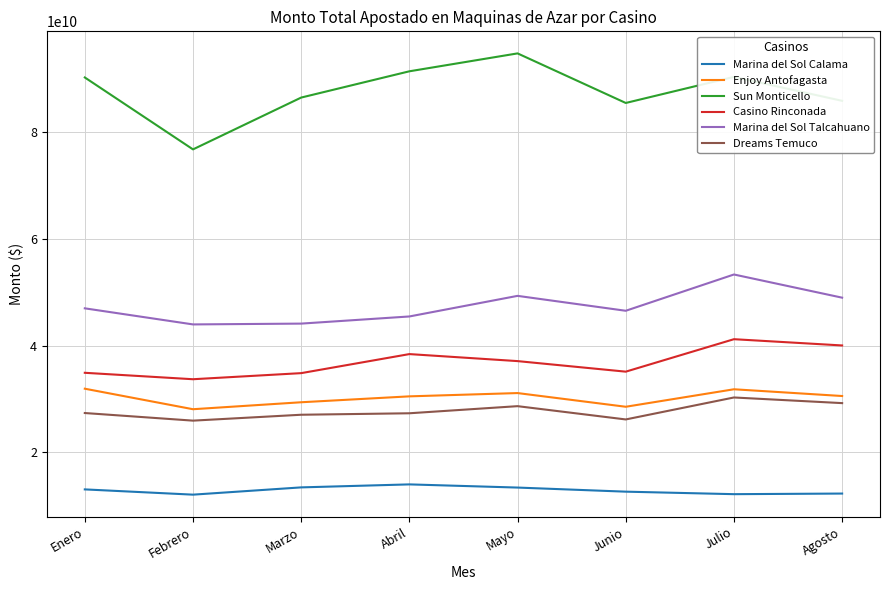

Which category has the highest value across all series?

Mayo